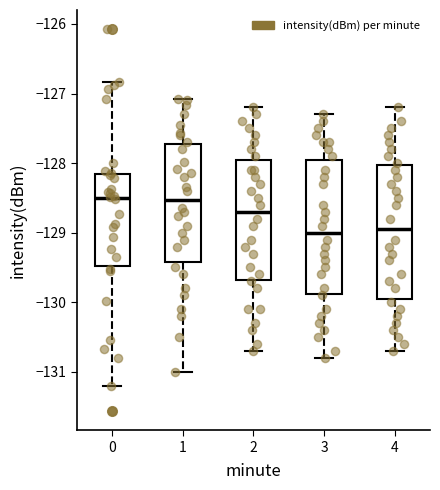

Reading left to right, transcribe this box plot: for each box, give where its median line is, the range the box spans, and where its two whiskers end, as read against the y-axis. The values are not printed on the chart, so give them approximately, as read against the axis.

0: median -128.5, box -129.5 to -128.2, whiskers -131.2 to -126.8
1: median -128.5, box -129.4 to -127.7, whiskers -131.0 to -127.1
2: median -128.7, box -129.7 to -127.9, whiskers -130.7 to -127.2
3: median -129.0, box -129.9 to -127.9, whiskers -130.8 to -127.3
4: median -128.9, box -129.9 to -128.0, whiskers -130.7 to -127.2